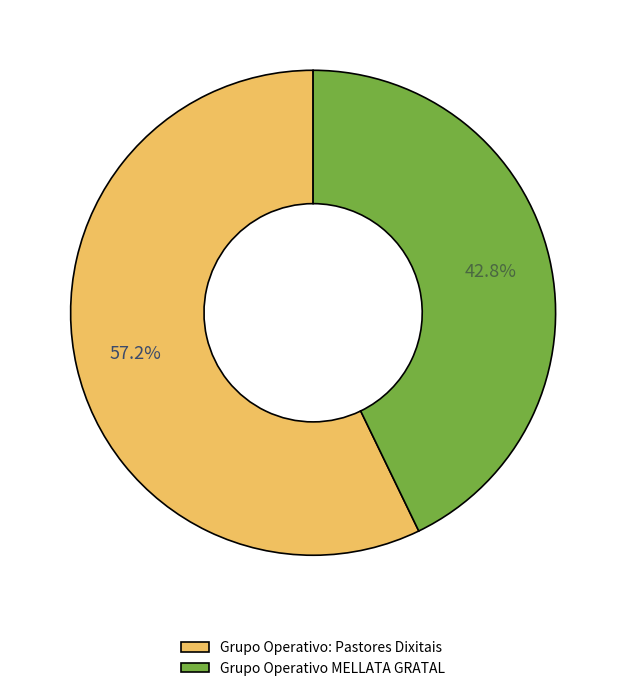

What is the largest slice in the pie chart?

Grupo Operativo: Pastores Dixitais